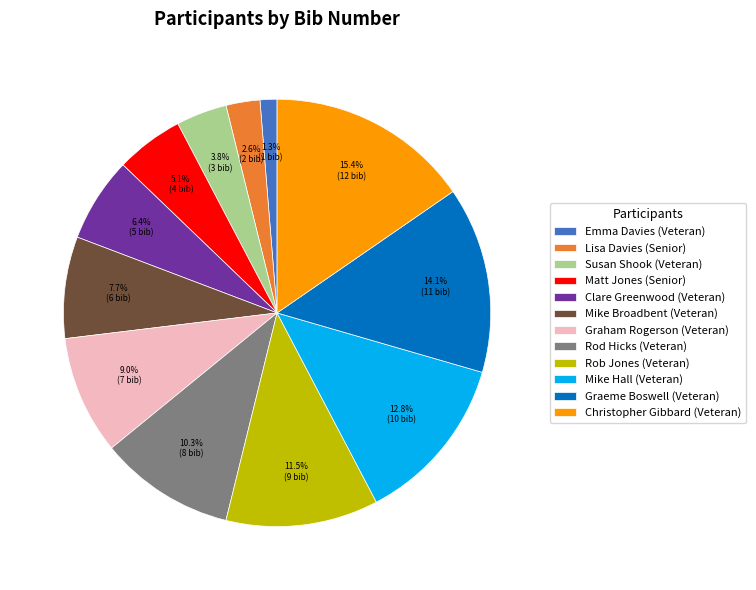

Which category has the biggest portion of the pie?

Christopher Gibbard (Veteran)